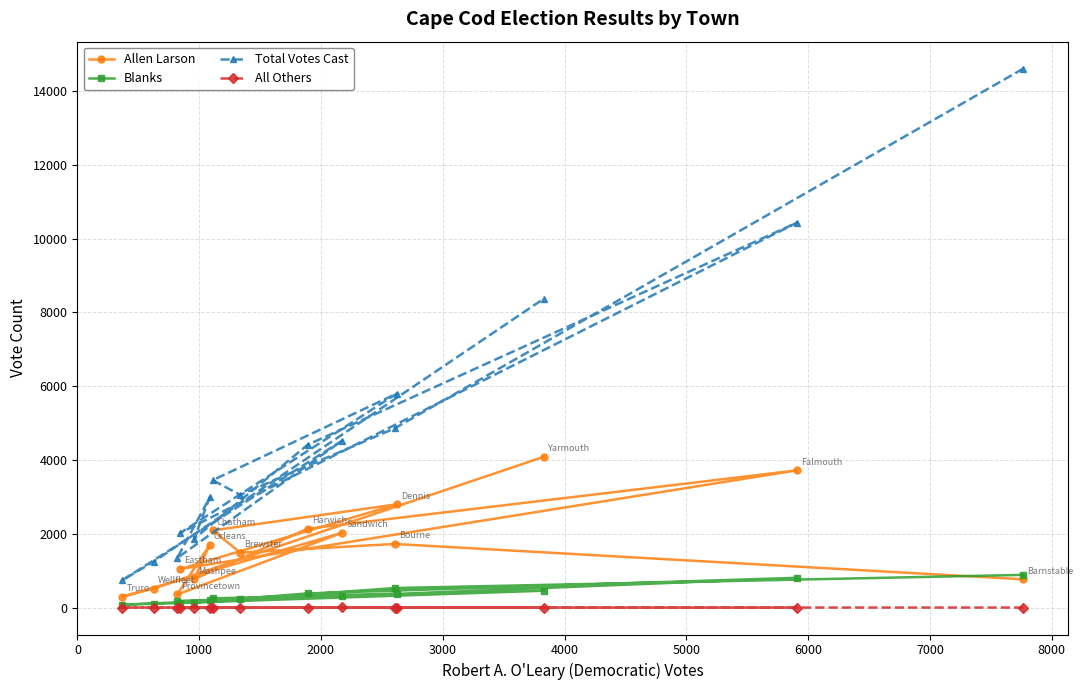

How many interior local valleys does the Blanks series have?

5